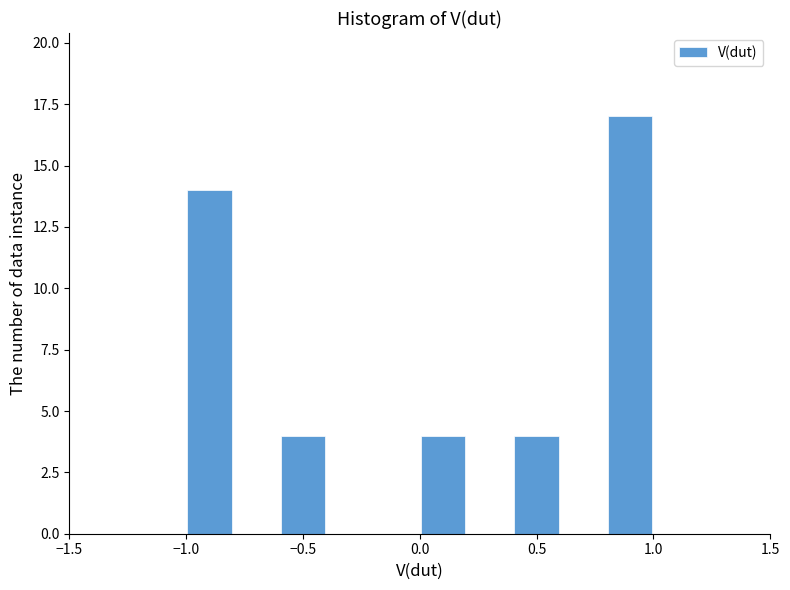

Reading left to right, transcribe this chart: for each bar, give the range it covers on the x-axis and its height. The values are not printed on the chart, so give them approximately, as read against the axis.

-1.0 to -0.8: 14
-0.8 to -0.6: 0
-0.6 to -0.4: 4
-0.4 to -0.2: 0
-0.2 to 0.0: 0
0.0 to 0.2: 4
0.2 to 0.4: 0
0.4 to 0.6: 4
0.6 to 0.8: 0
0.8 to 1.0: 17